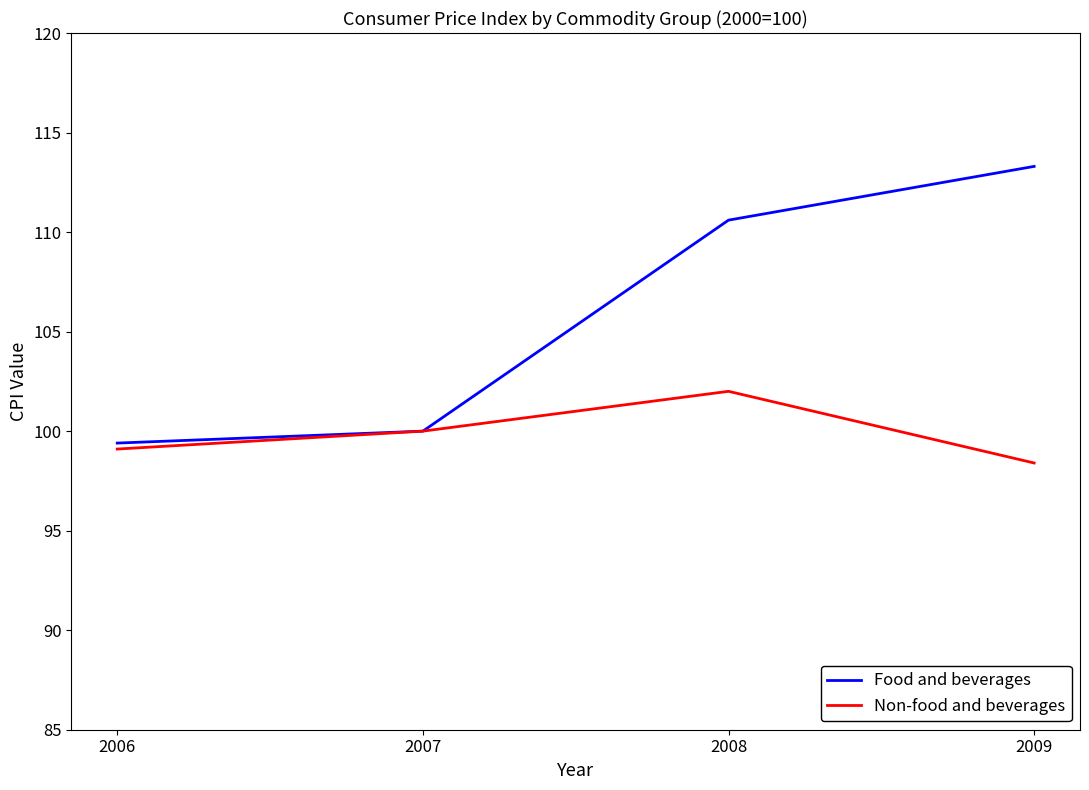

Reading left to right, extract all data points from this chart.

Food and beverages: 99.4	100.0	110.6	113.3
Non-food and beverages: 99.1	100.0	102.0	98.4